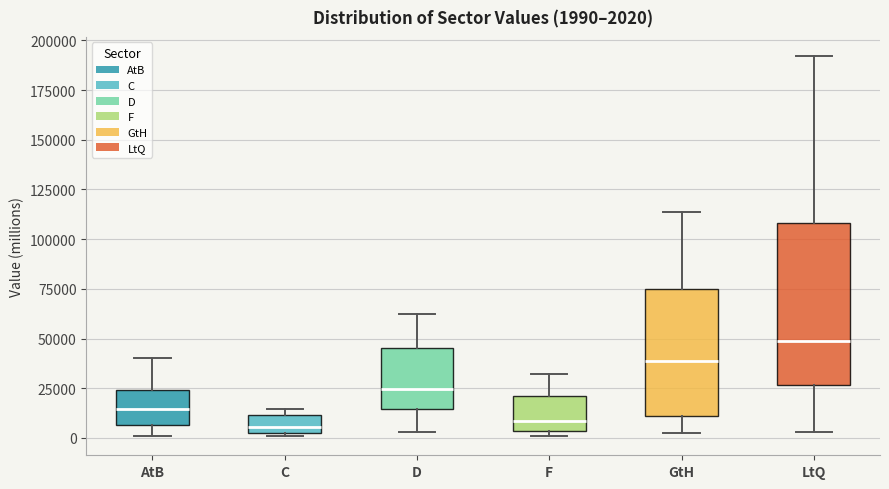

Which box is the tallest, from its lower edge to its upper edge?

LtQ